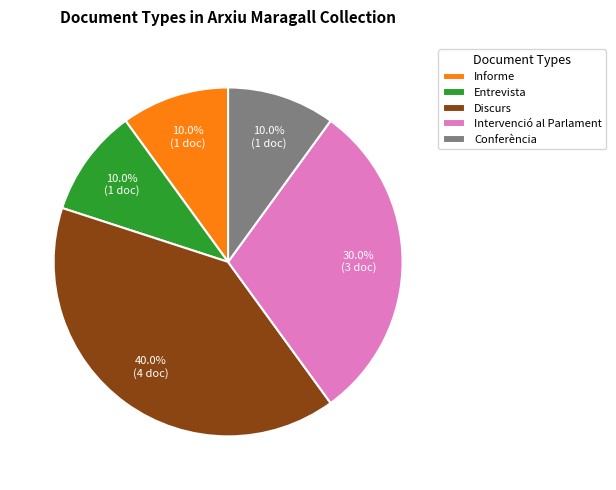

Is Intervenció al Parlament the majority of the pie?

No